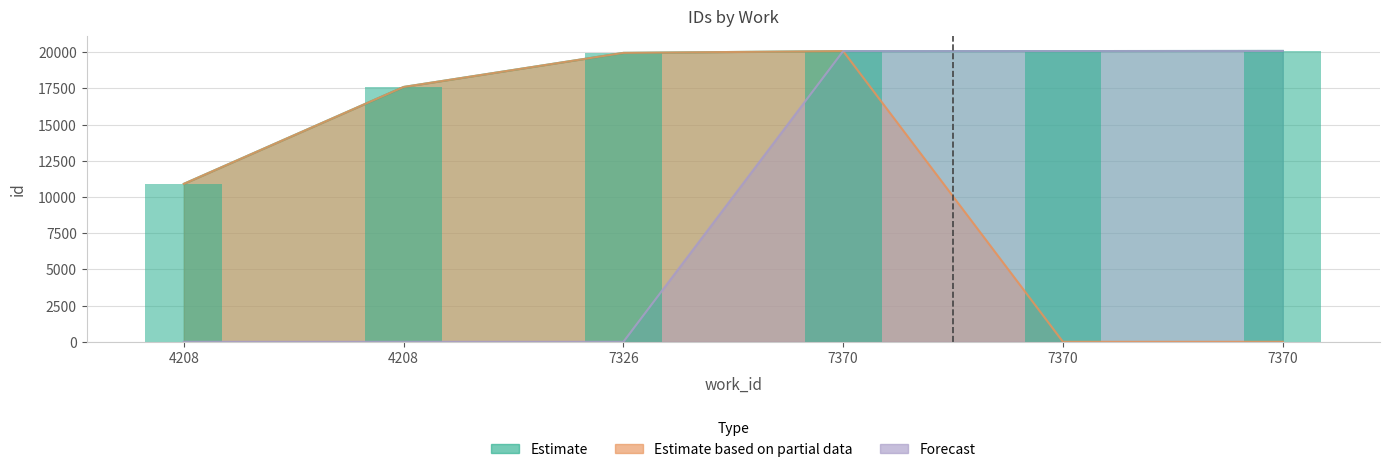

How many values in the Estimate based on partial data series exceed 17603?

2